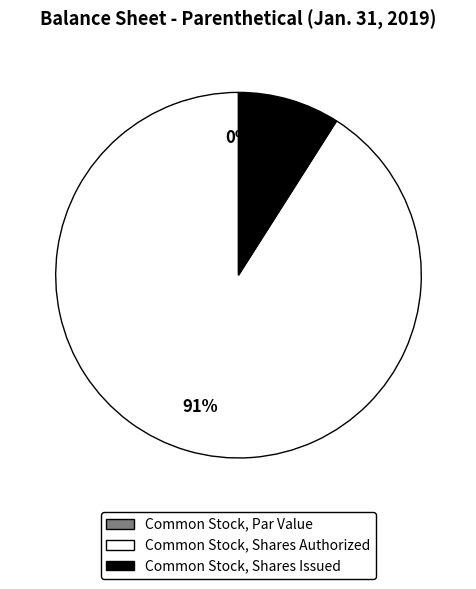

What is the total percentage of Common Stock, Shares Issued and Common Stock, Shares Authorized?

100.0%